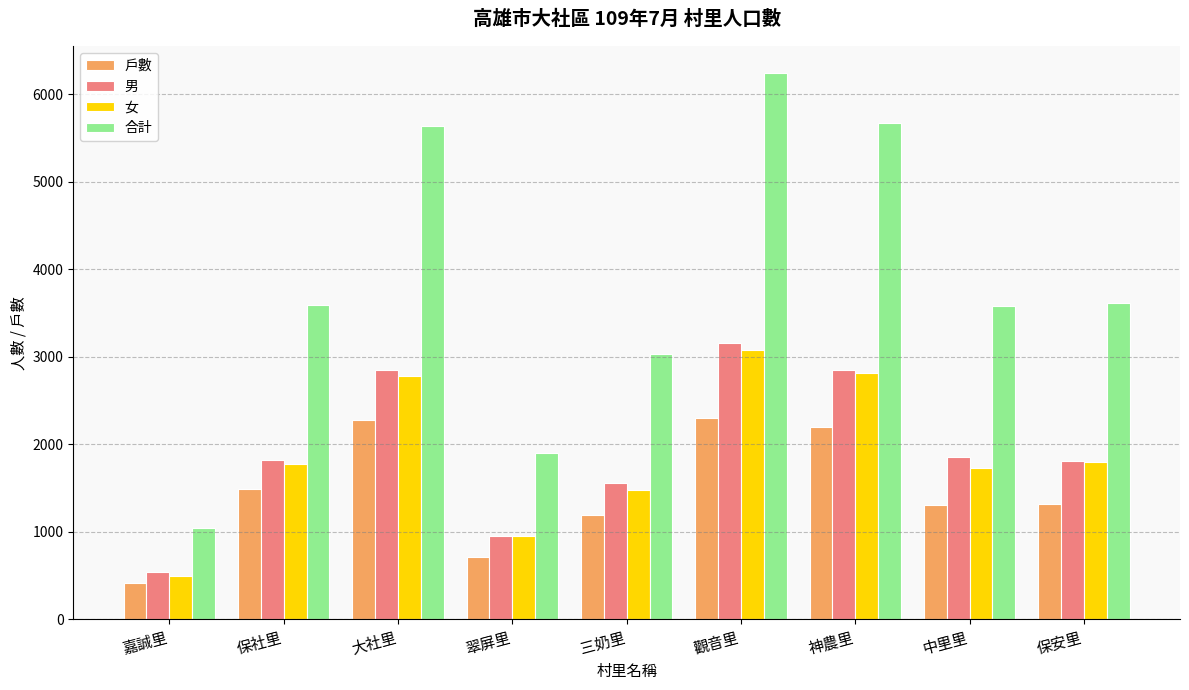

What is the difference between the second highest and second lowest values in the 合計 series?

3763